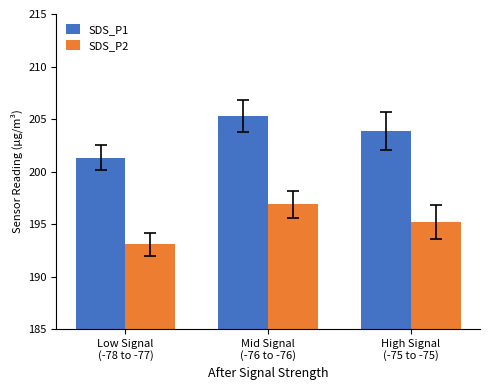

What is the sum of all SDS_P2 values?

585.2